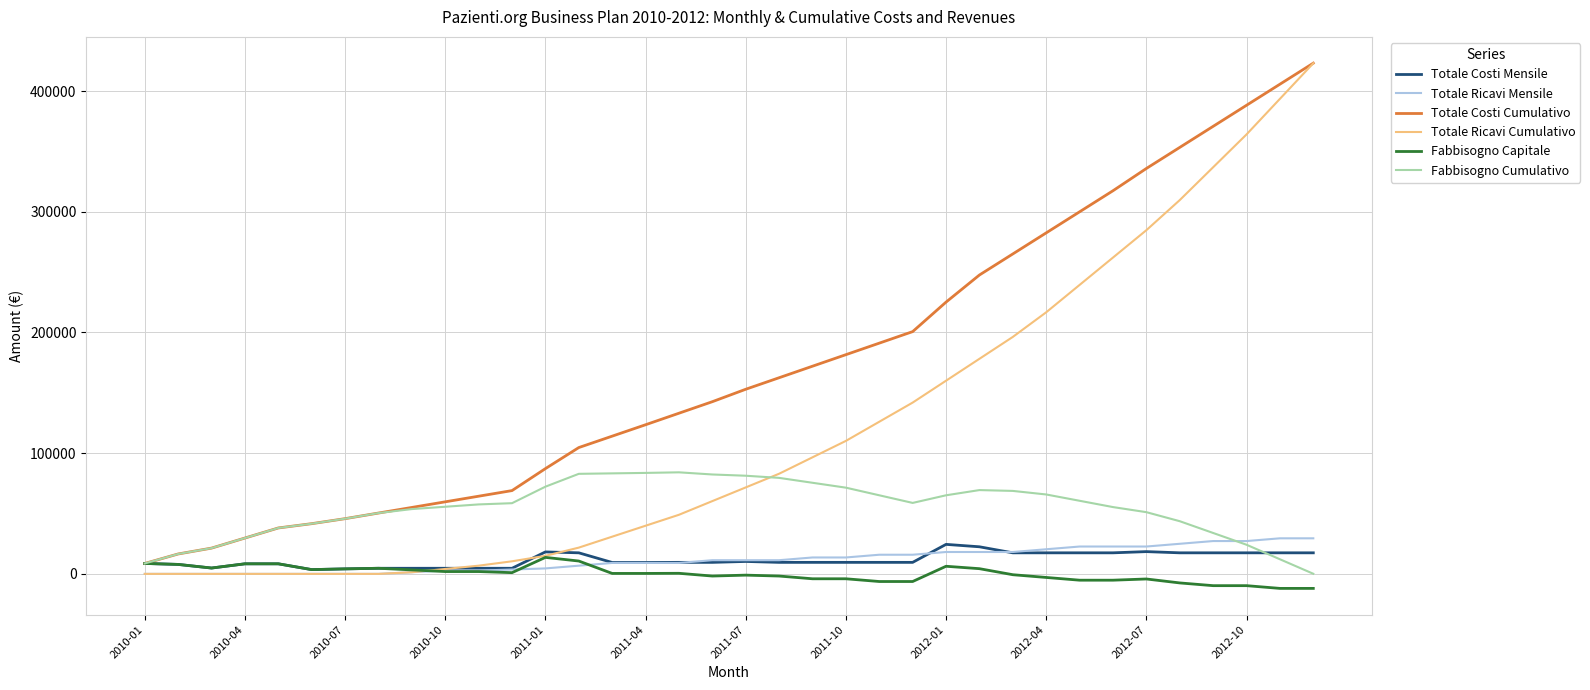

What is the minimum value shown in the chart?

-12019.4